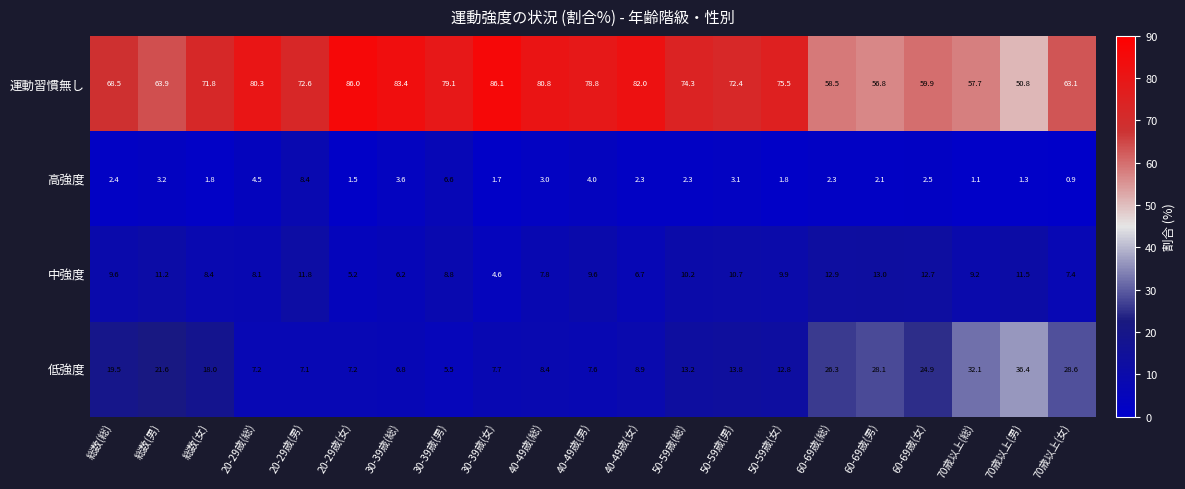

What is the sum of the 中強度 values at 20-29歳(女) and 60-69歳(男)?

18.2